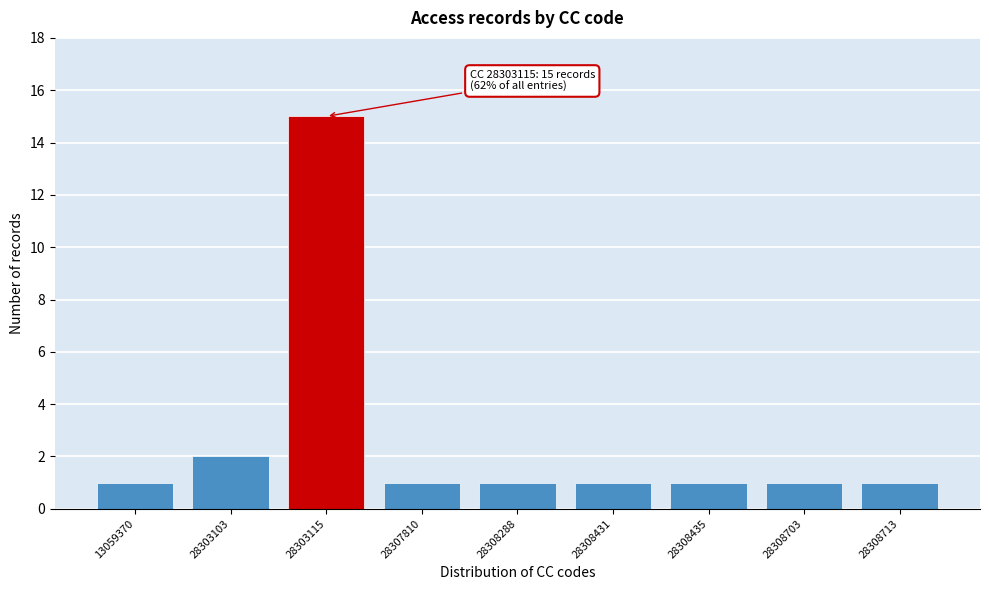

Reading left to right, list all the values displayed in this chart.

13059370=1	28303103=2	28303115=15	28307810=1	28308288=1	28308431=1	28308435=1	28308703=1	28308713=1